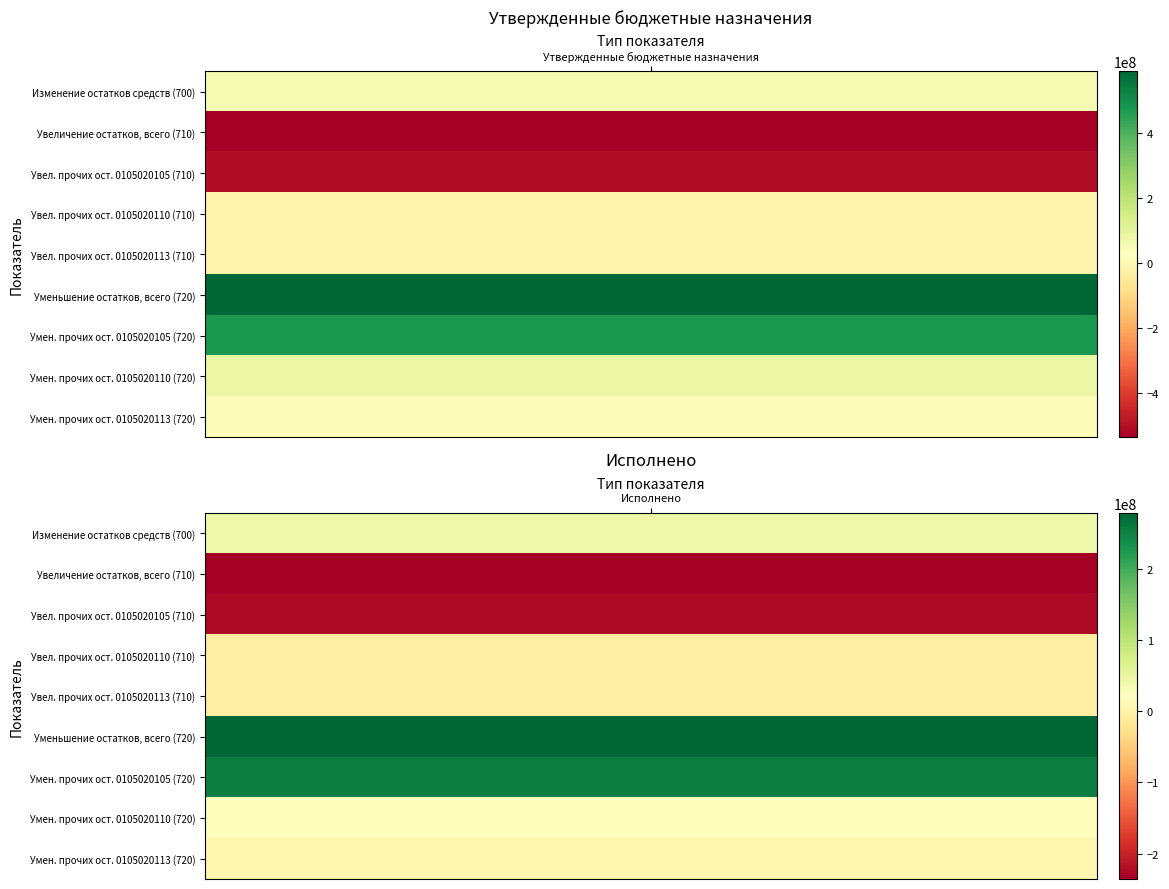

Which series has the largest total across all categories?

уменьшение остатков средств, всего